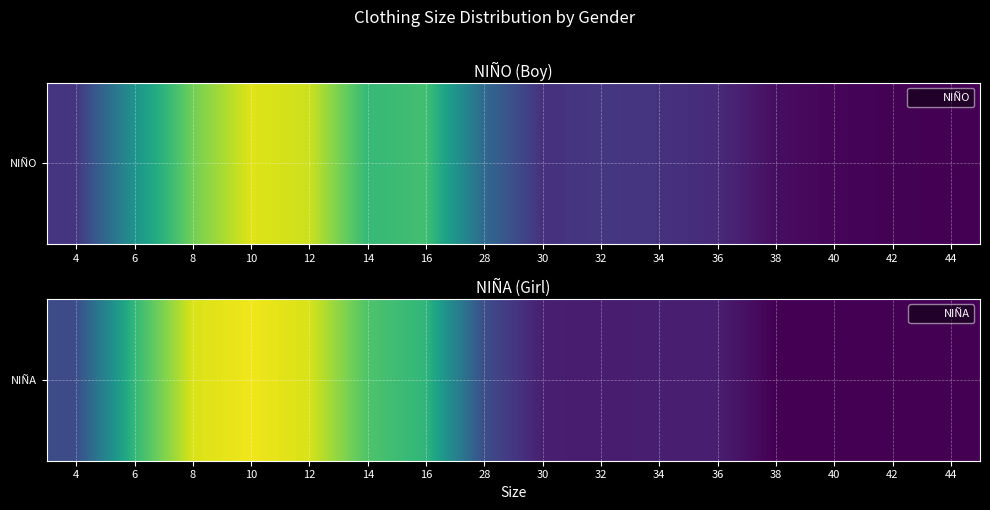

At which category does the chart reach its minimum across all series?

38